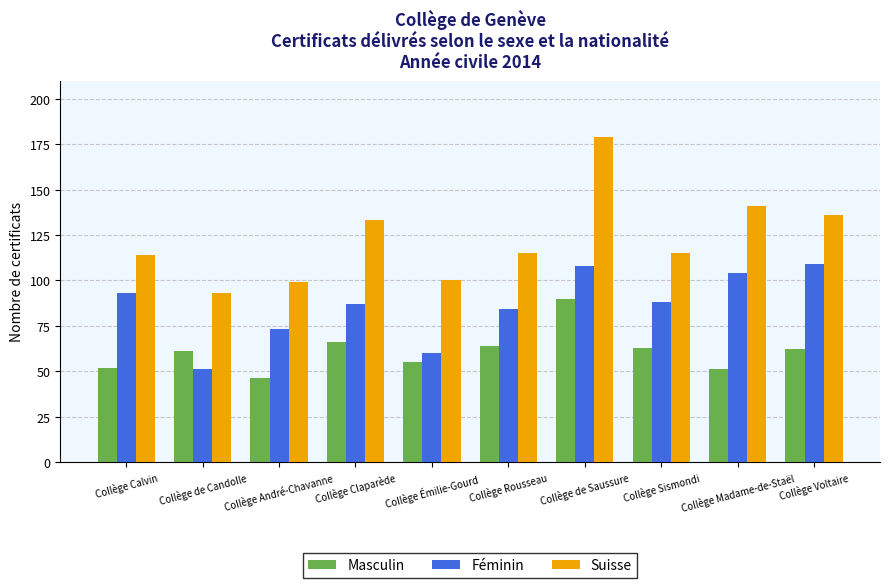

Reading right to left, what are all the values shown in this chart?

Masculin: Collège Voltaire=62	Collège Madame-de-Staël=51	Collège Sismondi=63	Collège de Saussure=90	Collège Rousseau=64	Collège Émilie-Gourd=55	Collège Claparède=66	Collège André-Chavanne=46	Collège de Candolle=61	Collège Calvin=52
Féminin: Collège Voltaire=109	Collège Madame-de-Staël=104	Collège Sismondi=88	Collège de Saussure=108	Collège Rousseau=84	Collège Émilie-Gourd=60	Collège Claparède=87	Collège André-Chavanne=73	Collège de Candolle=51	Collège Calvin=93
Suisse: Collège Voltaire=136	Collège Madame-de-Staël=141	Collège Sismondi=115	Collège de Saussure=179	Collège Rousseau=115	Collège Émilie-Gourd=100	Collège Claparède=133	Collège André-Chavanne=99	Collège de Candolle=93	Collège Calvin=114